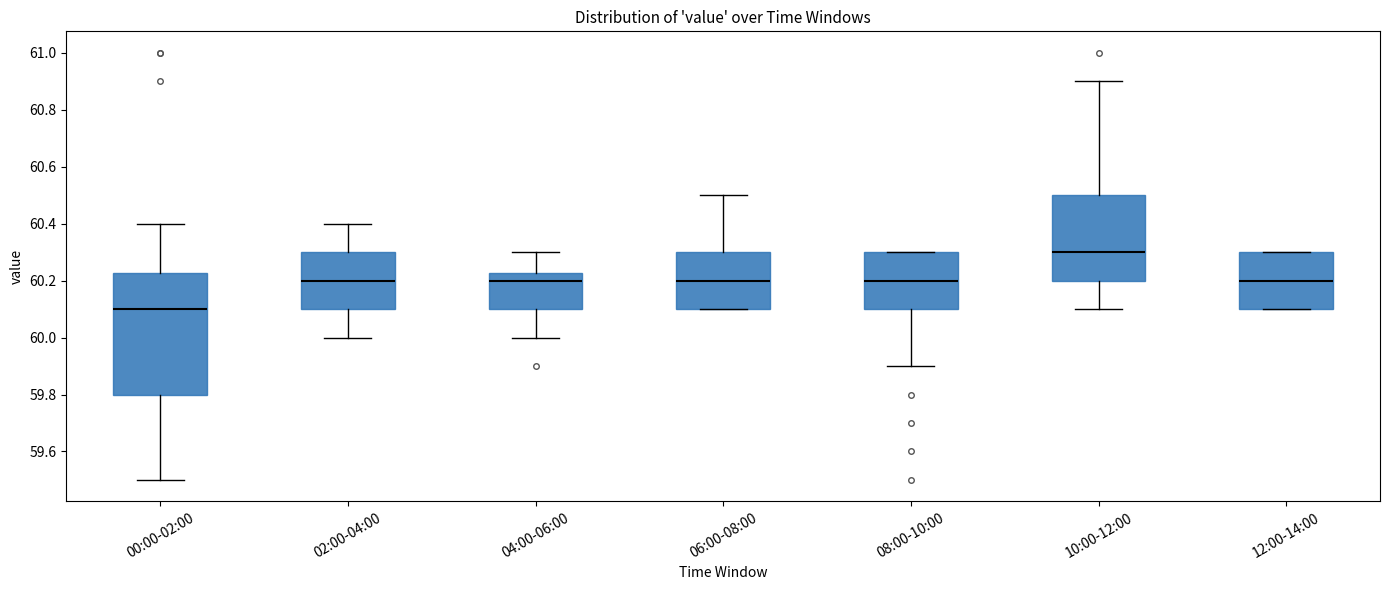

Where is the lower edge of the box for 00:00-02:00 on the y-axis? The values are not printed on the chart, so give them approximately, as read against the axis.

59.80